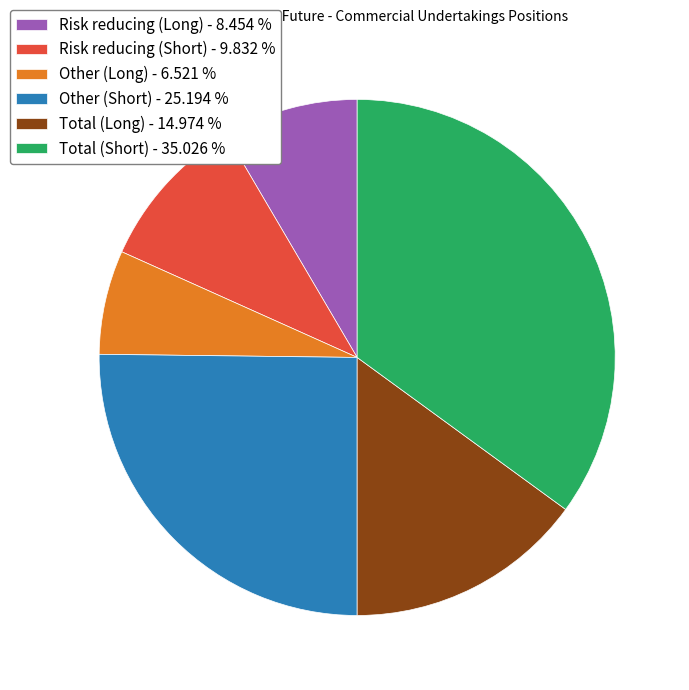

Between Other (Long) - 6.521 % and Risk reducing (Short) - 9.832 %, which is larger?

Risk reducing (Short) - 9.832 %